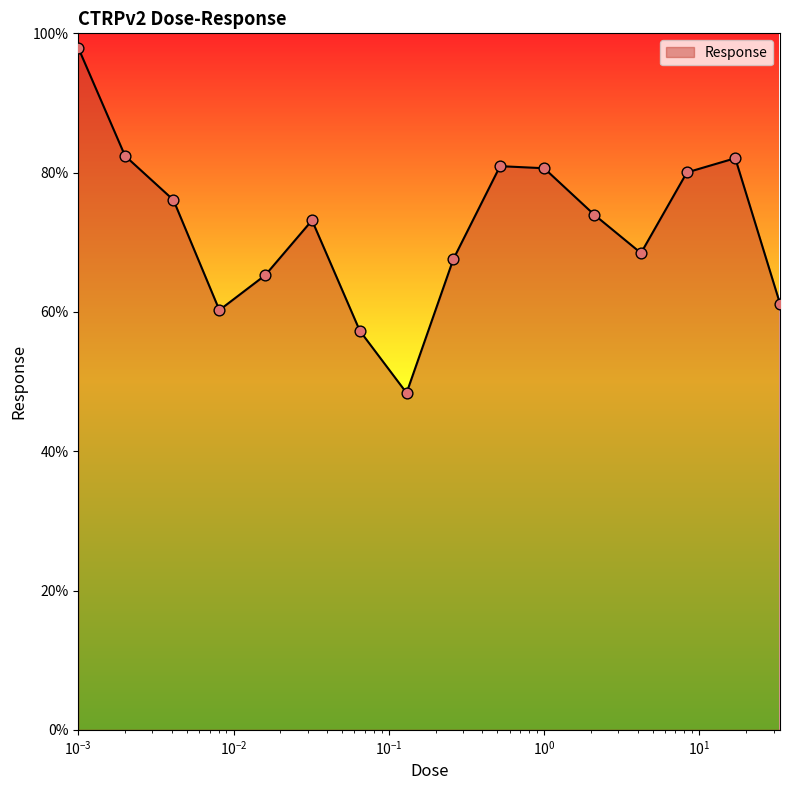

What is the smallest value displayed?

48.4